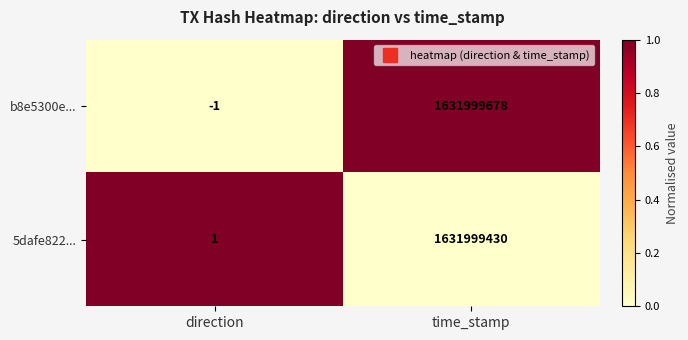

At which category does the chart reach its peak across all series?

time_stamp